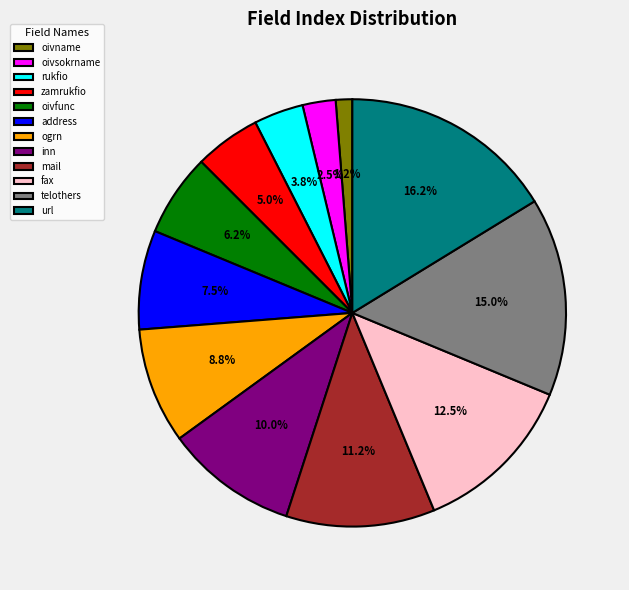

Do mail and telothers together represent more than half of the pie?

No